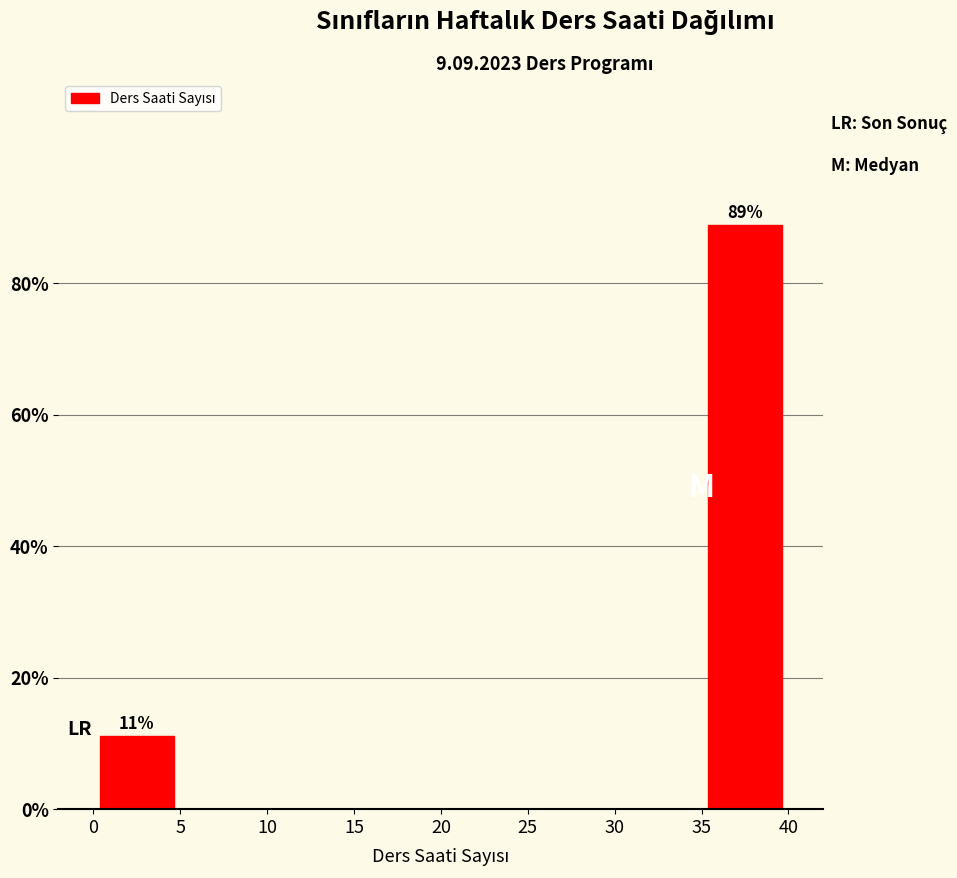

Which range on the x-axis has the tallest bar?

35 to 40